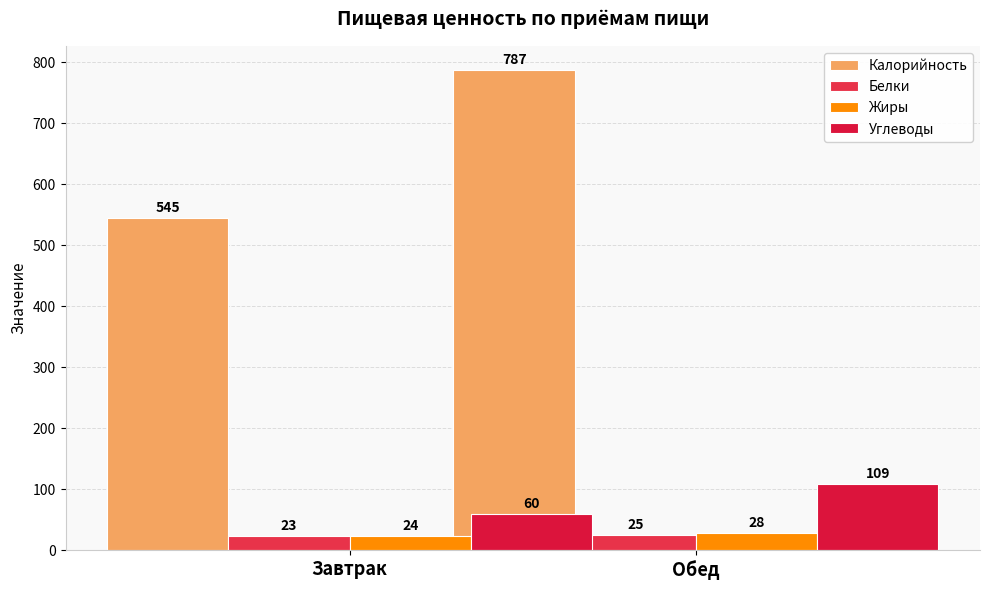

Are the bars horizontal?

No